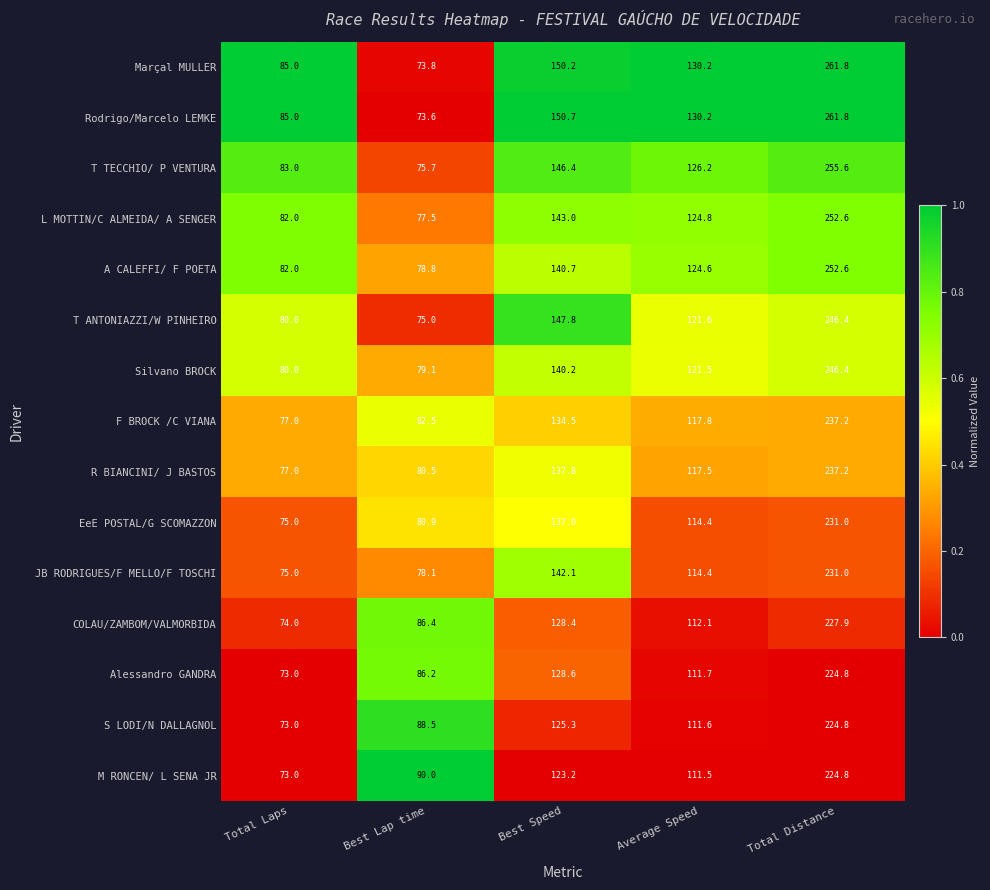

The Rodrigo/Marcelo LEMKE series shows 85.0 at Total Laps. True or false?

True